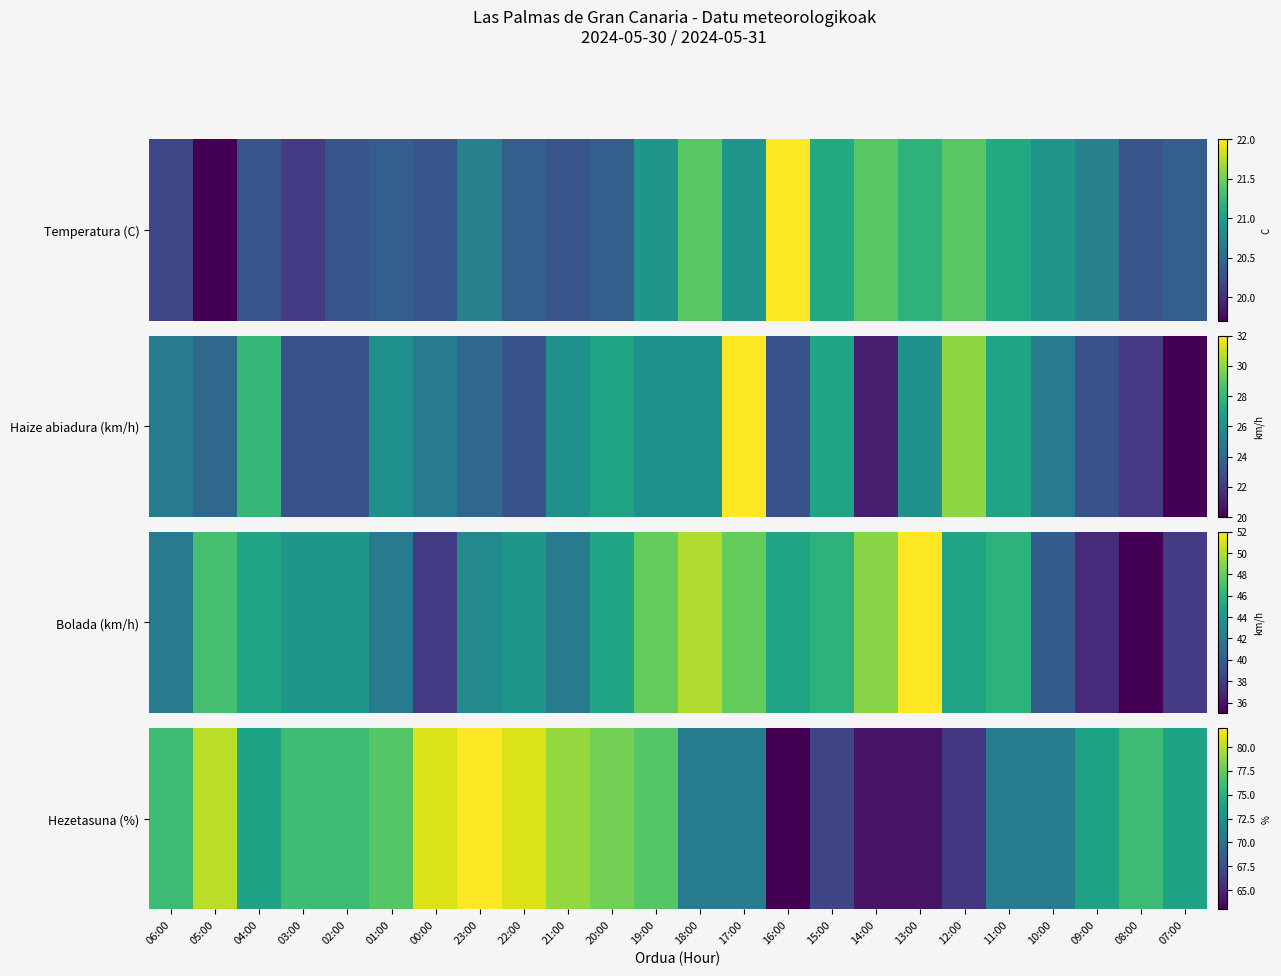

How many distinct data groups are displayed?

1